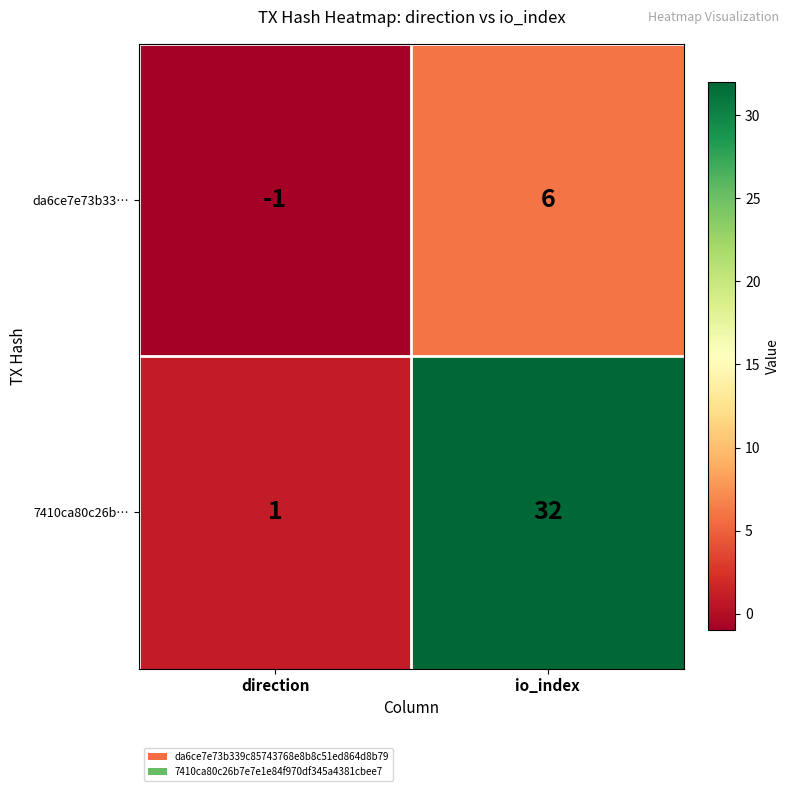

What is the spread (max minus min) of values at io_index?

26